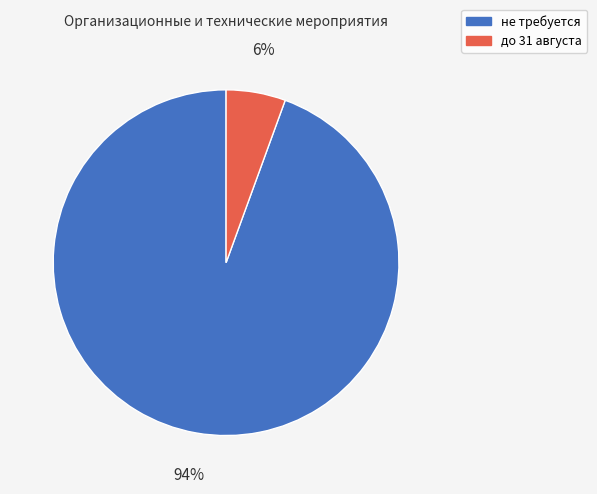

Count the number of slices in the pie.

2